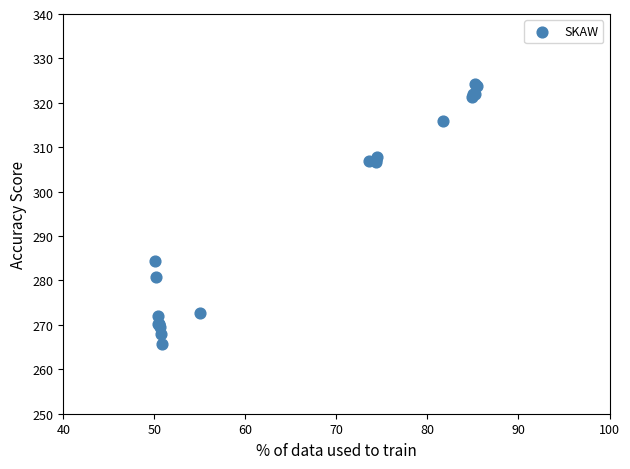

What Y value in the scatter plot is closest to 294?

284.4